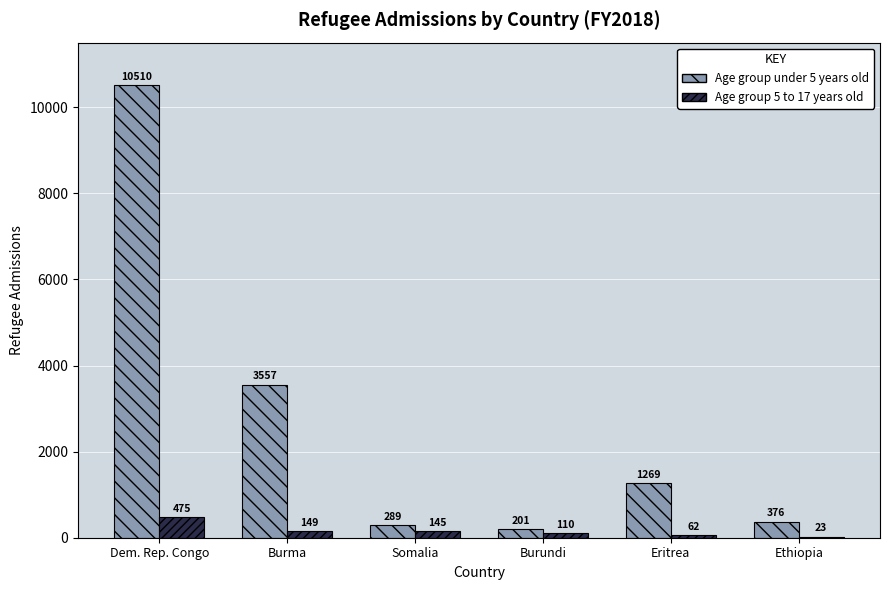

What is the total value across all series at Burma?

3706